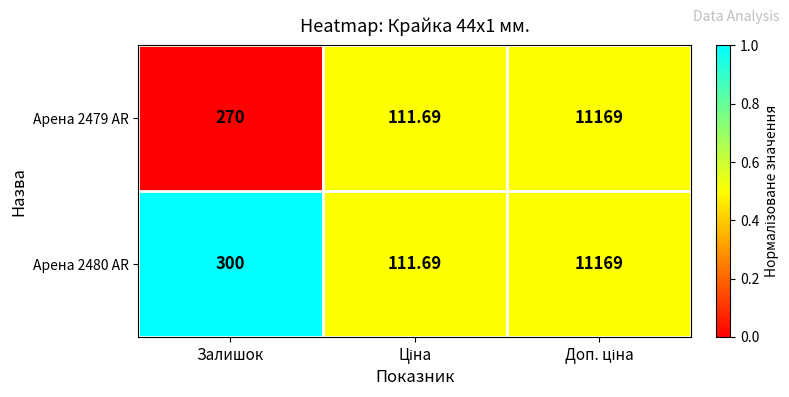

Where is Арена 2479 AR nearest to the value 5640?

Залишок